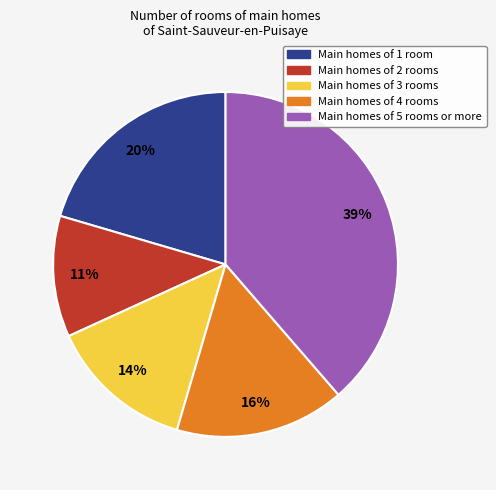

Does any single category account for the majority?

No